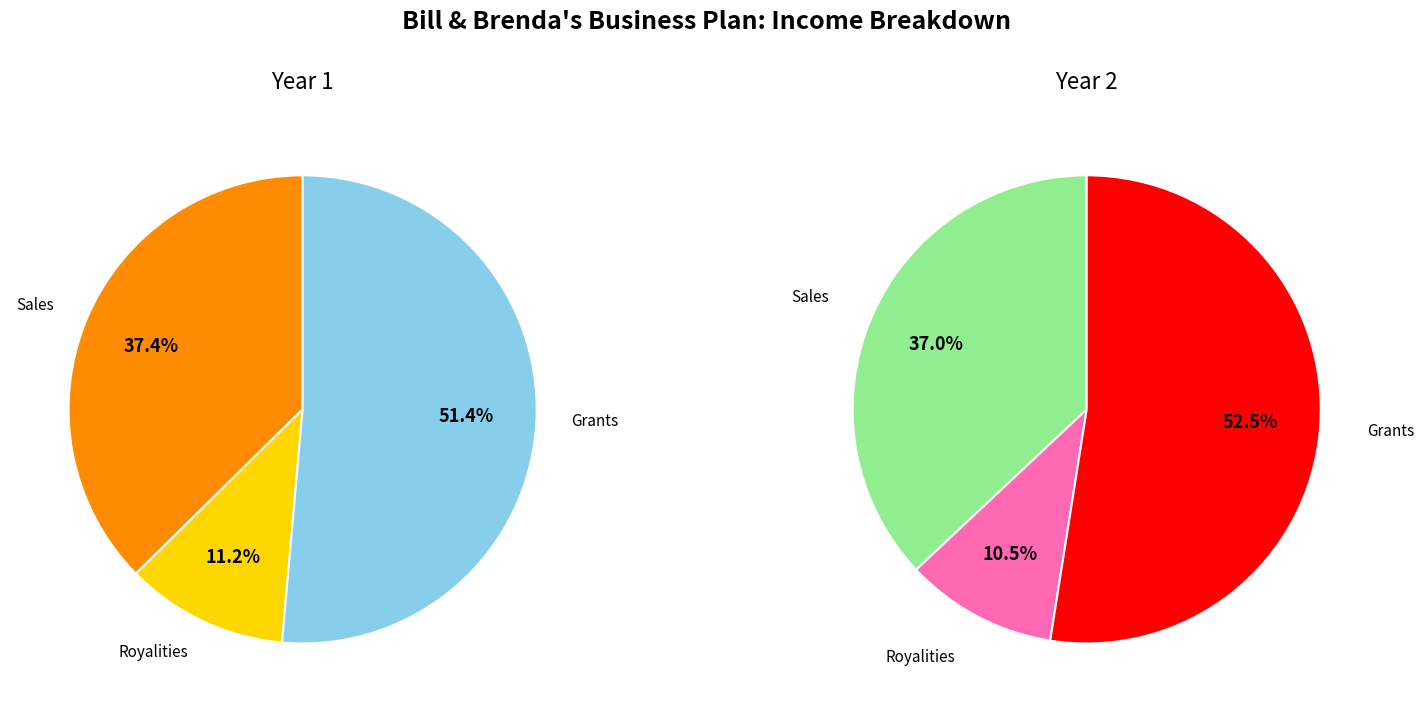

How many segments does this pie chart have?

3